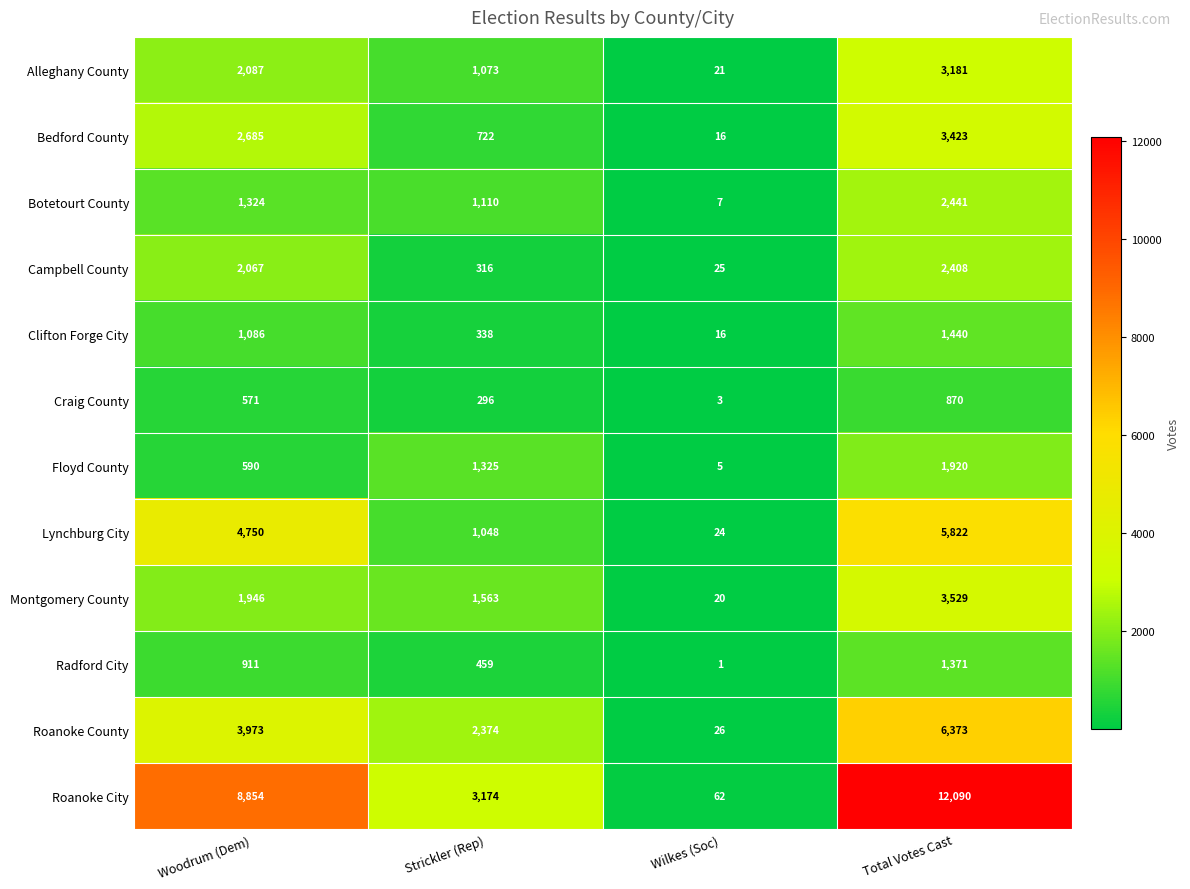

Rank the series by their maximum value, from highest to lowest.

Roanoke City, Roanoke County, Lynchburg City, Montgomery County, Bedford County, Alleghany County, Botetourt County, Campbell County, Floyd County, Clifton Forge City, Radford City, Craig County